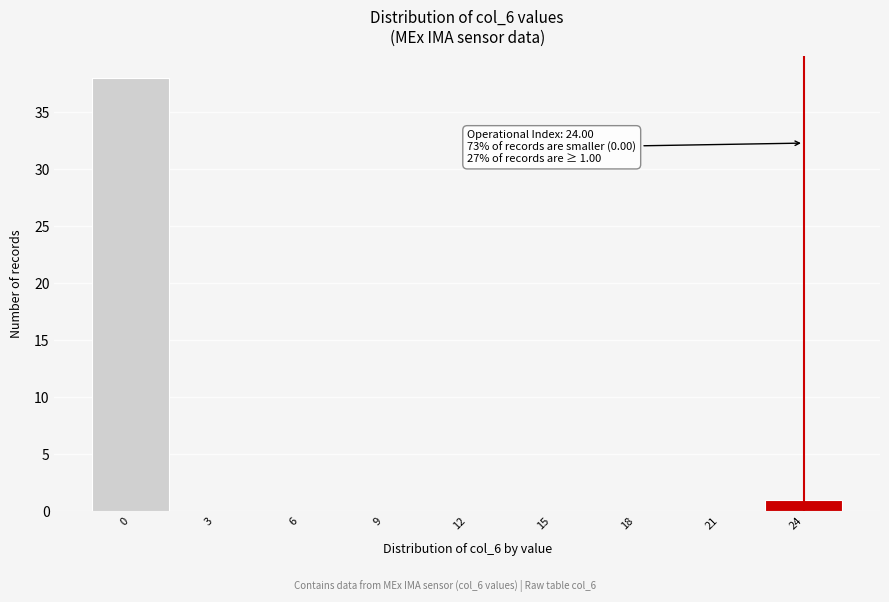

Over which range of the x-axis is the bar tallest?

-1.5 to 1.5